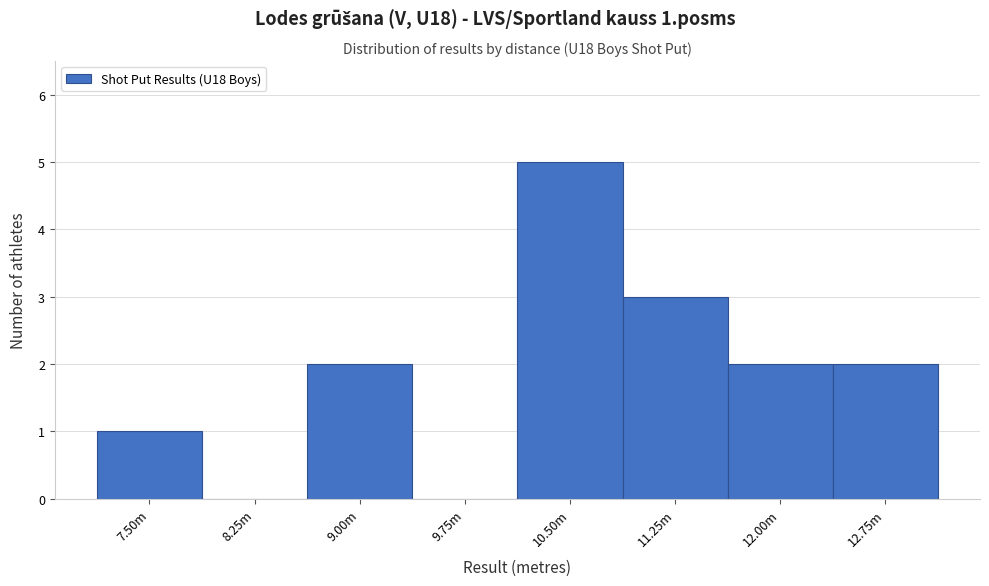

Reading left to right, transcribe all the data shown in this chart.

7.50m=1	8.25m=0	9.00m=2	9.75m=0	10.50m=5	11.25m=3	12.00m=2	12.75m=2